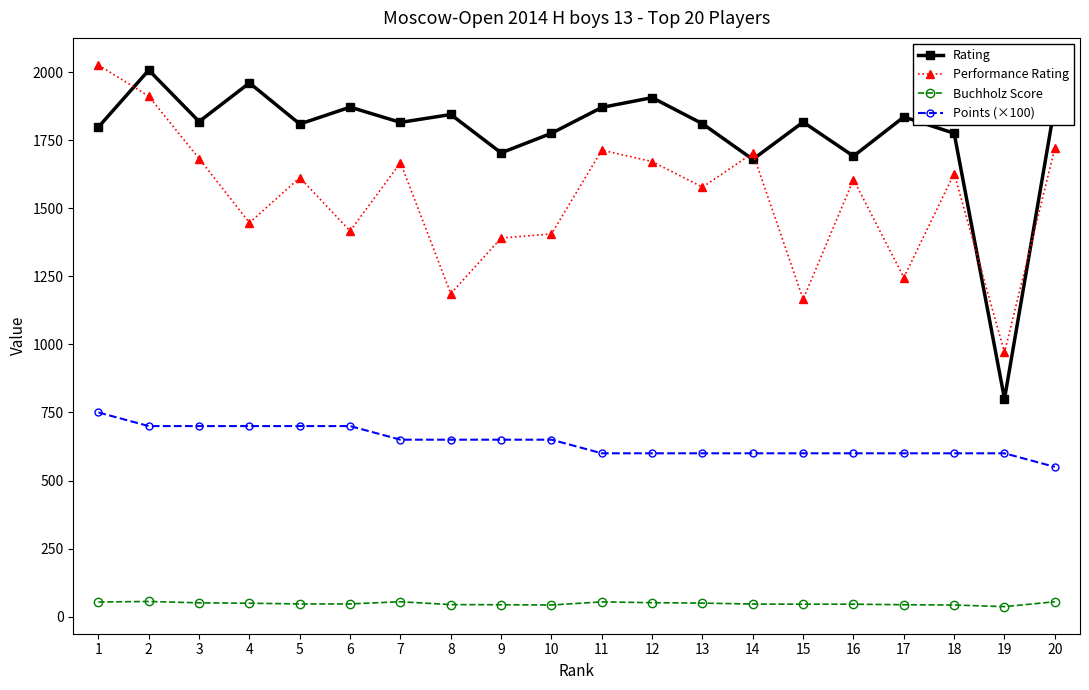

At which category does Rating reach its first local peak?

2